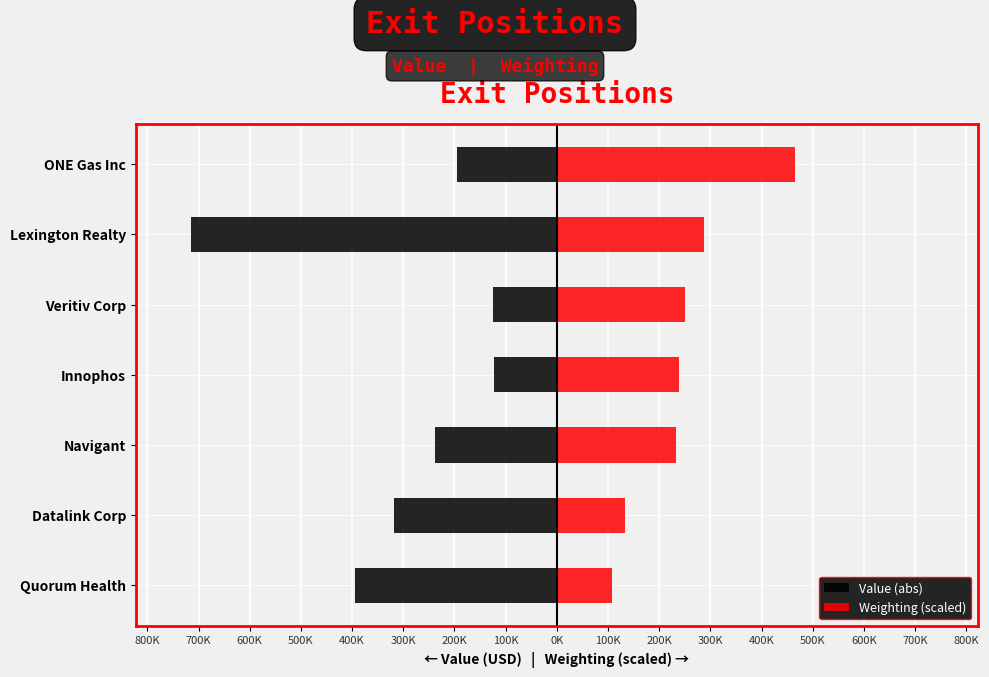

Rank the series at Datalink Corp from highest to lowest value.

Weighting (scaled), Value (abs)